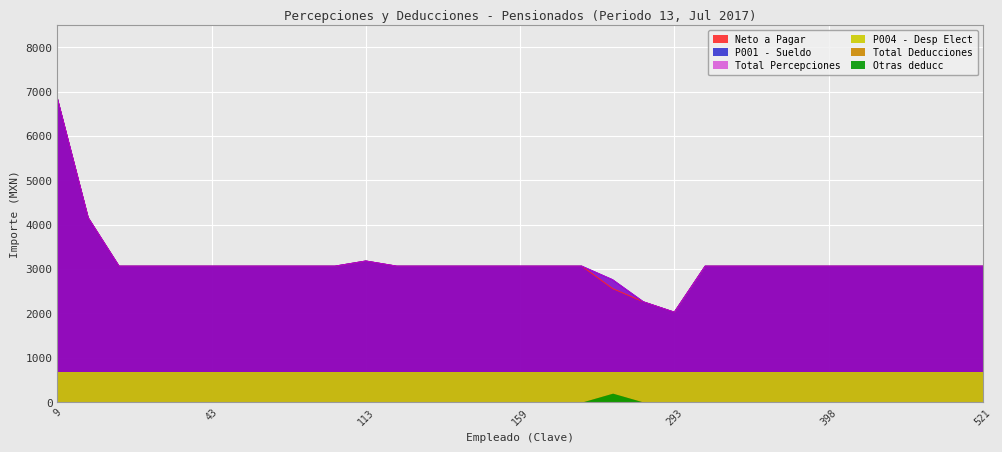

Which series changed the most between 109 and 293?

Neto a Pagar